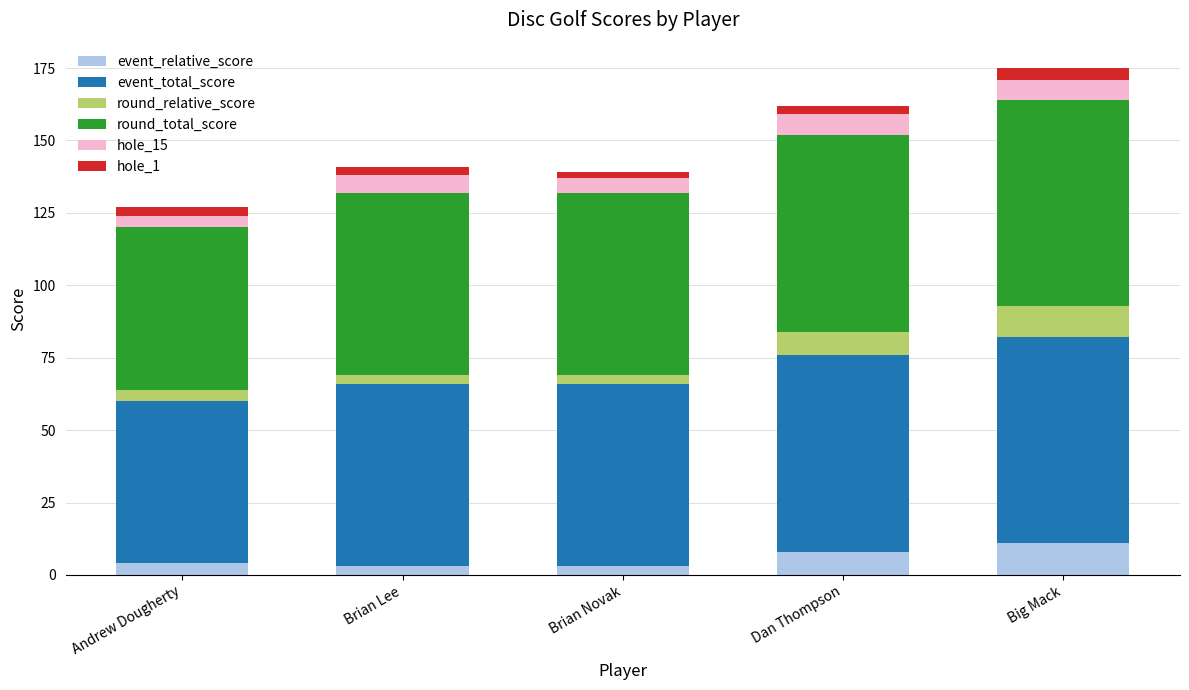

How many values in the event_relative_score series are below 4?

2